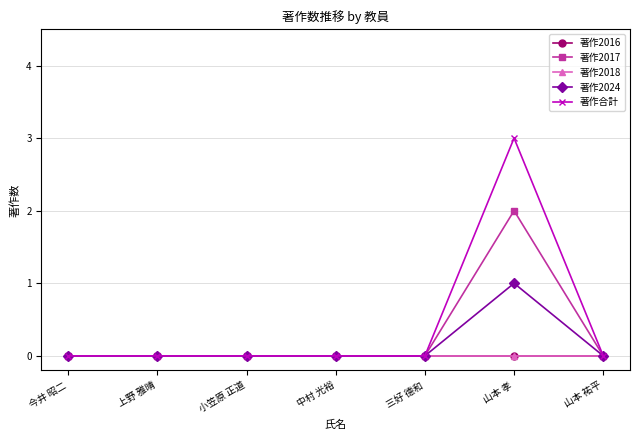

Rank the categories by 著作2016 value from lowest to highest.

今井 昭二, 上野 雅晴, 小笠原 正道, 中村 光裕, 三好 德和, 山本 孝, 山本 祐平